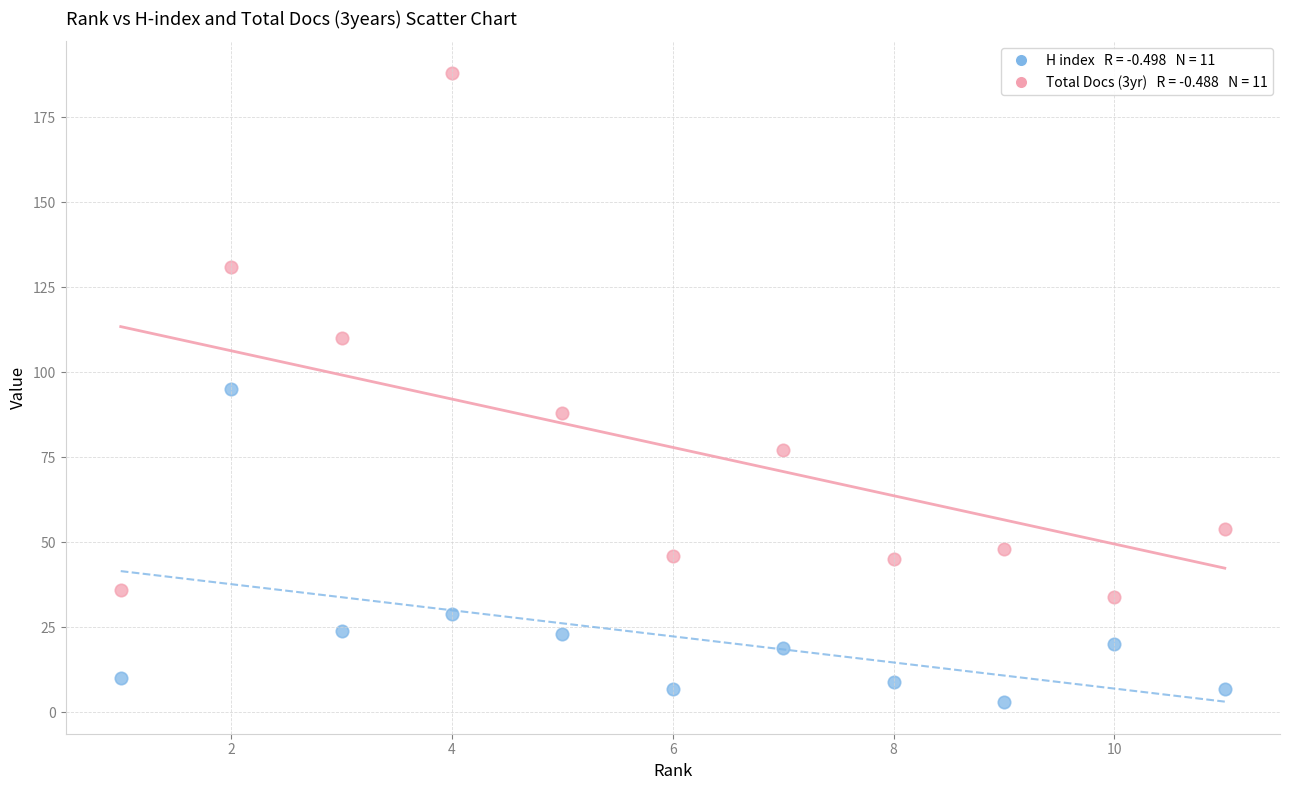

Across all data points, what is the range of X values (max minus min)?

10